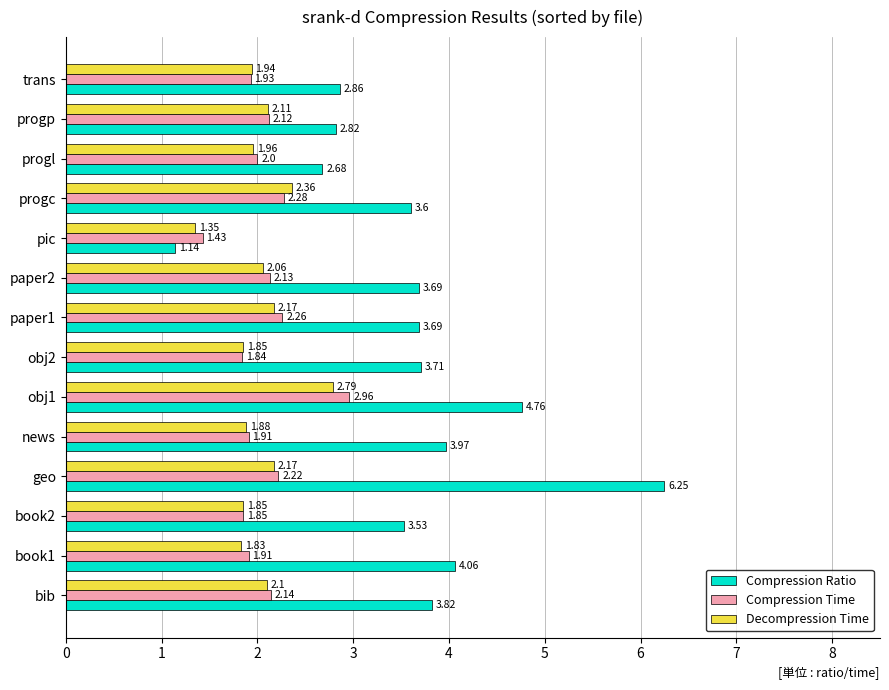

Which category has the lowest value in the Compression Time series?

pic